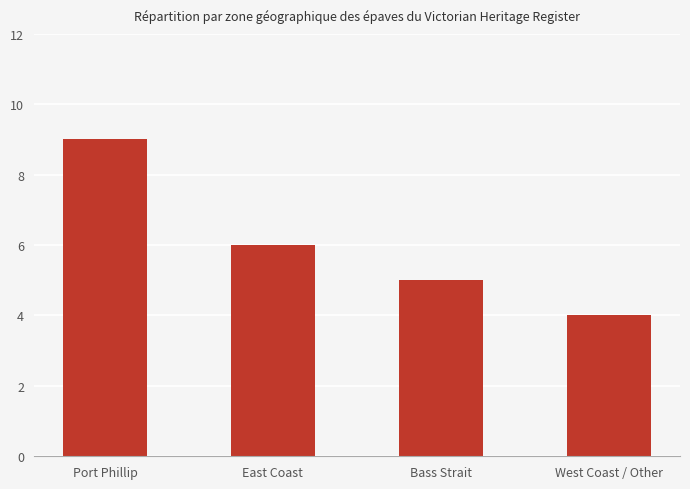

Reading left to right, transcribe all the data shown in this chart.

9	6	5	4